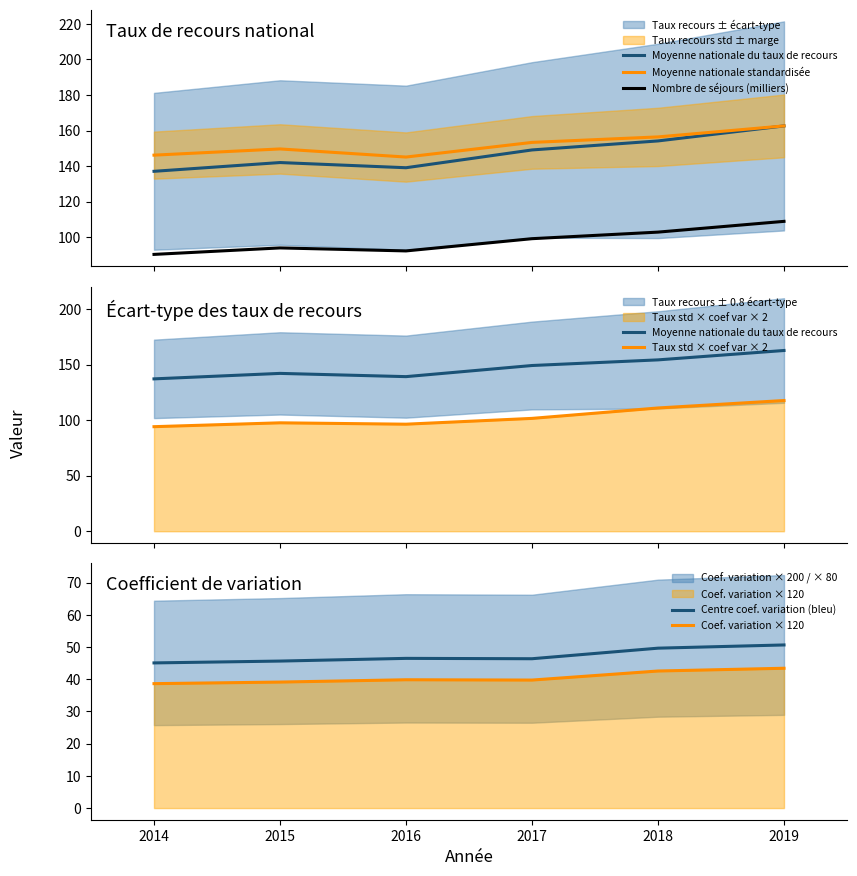

The value of Centre coef. variation (bleu) at 2019 is 31.9. True or false?

False